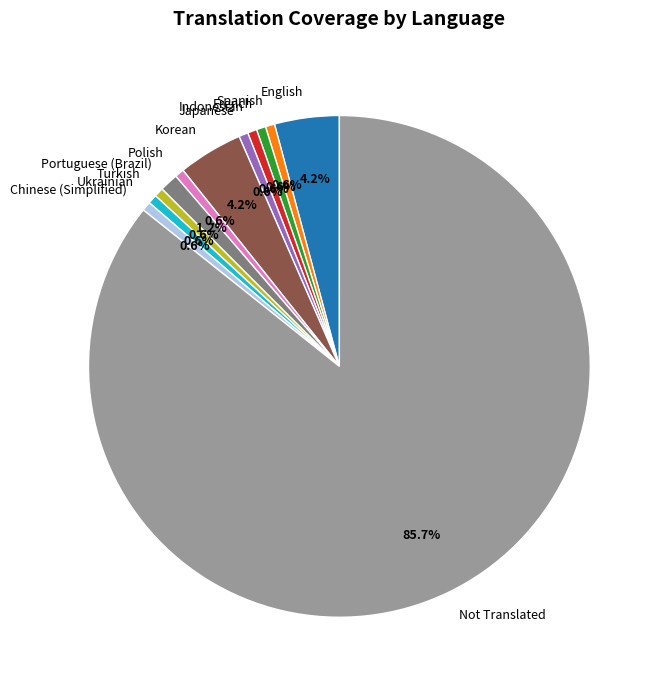

Does any single category account for the majority?

Yes